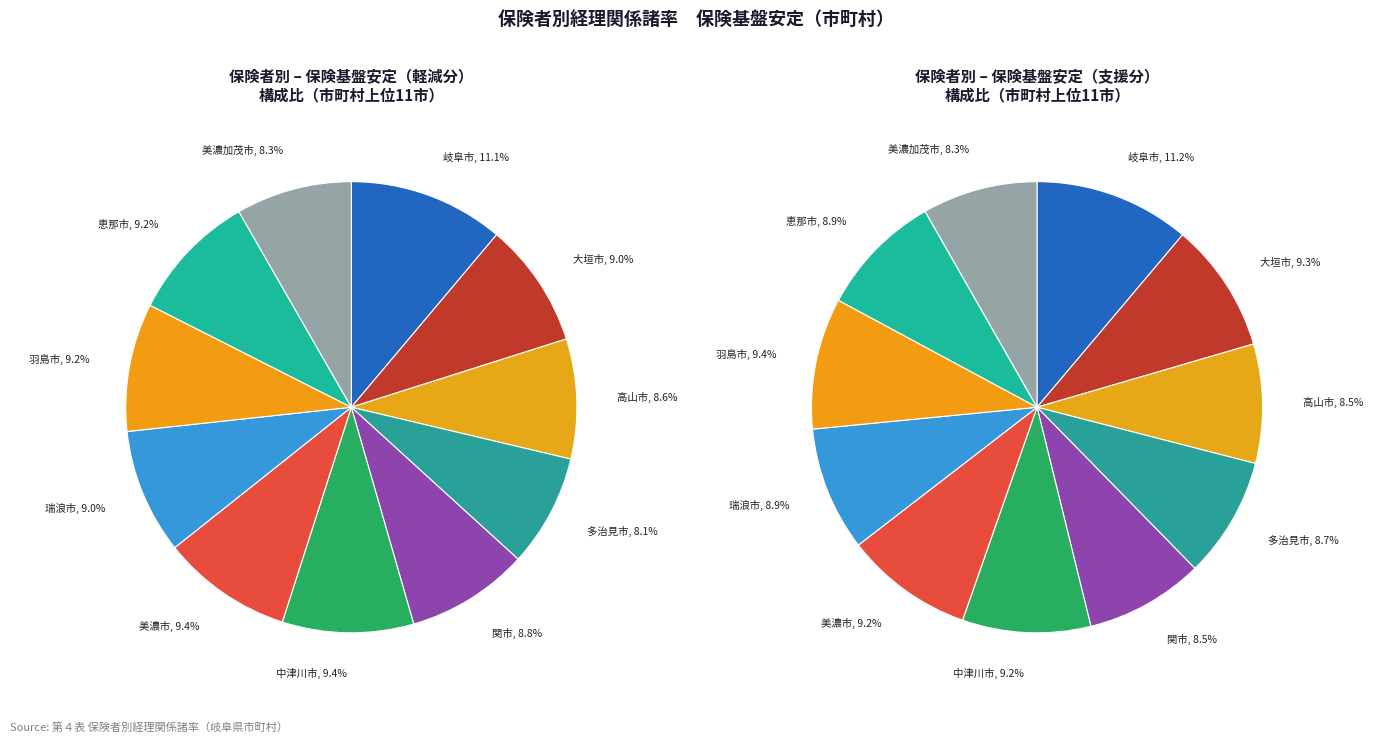

Do 瑞浪市 and 山県市 together represent more than half of the pie?

No